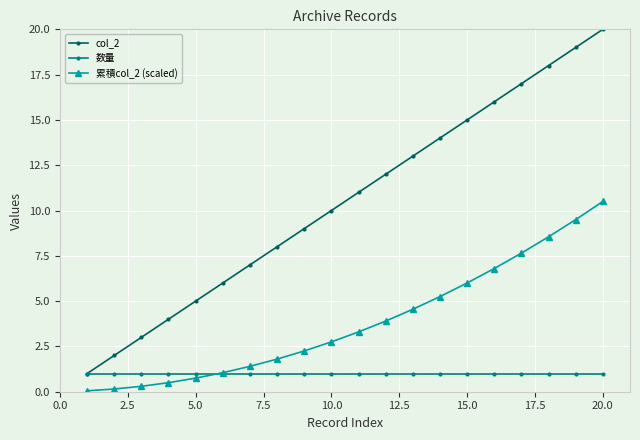

Which series has the widest spread of values?

col_2